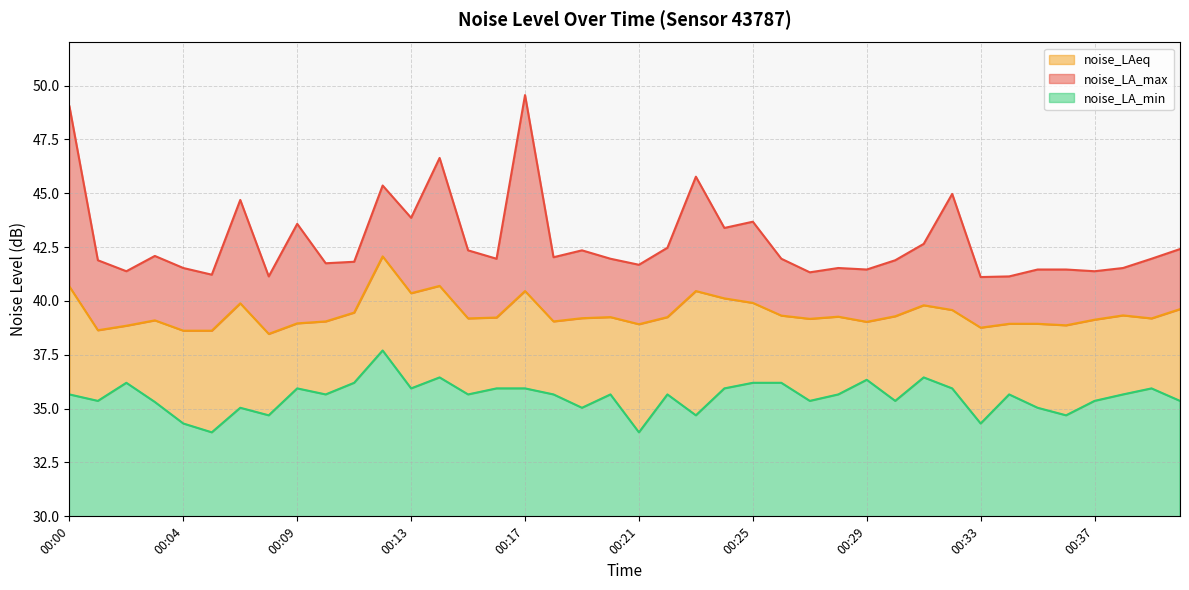

What are all the series names shown in the legend?

noise_LAeq, noise_LA_max, noise_LA_min